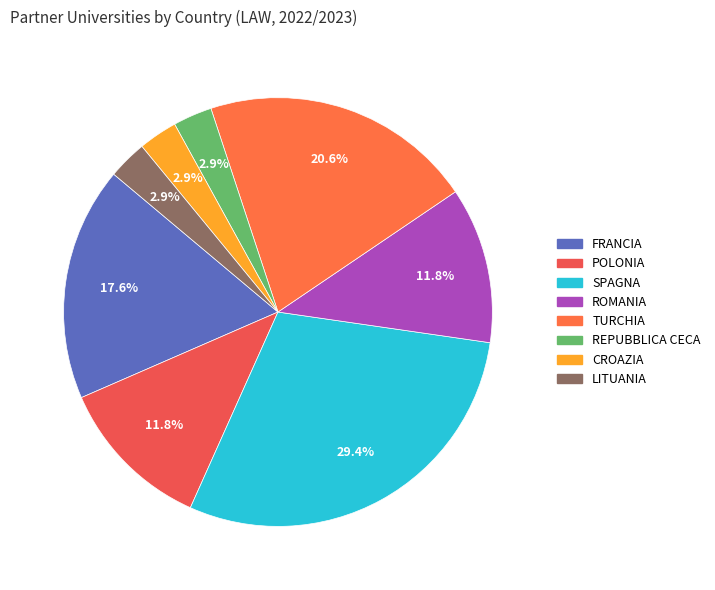

How many slices are in this pie chart?

8